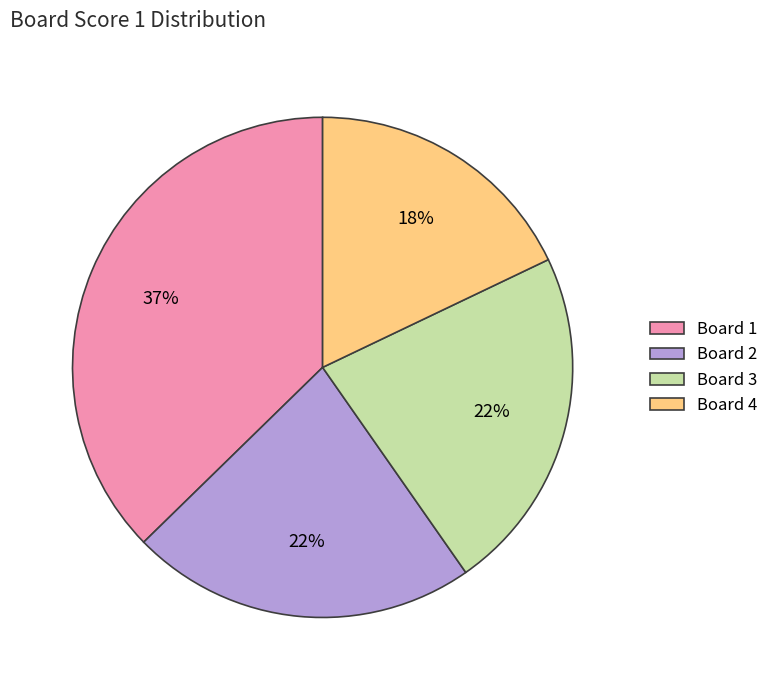

To the nearest percent, what percentage of the pie is Board 1?

37%